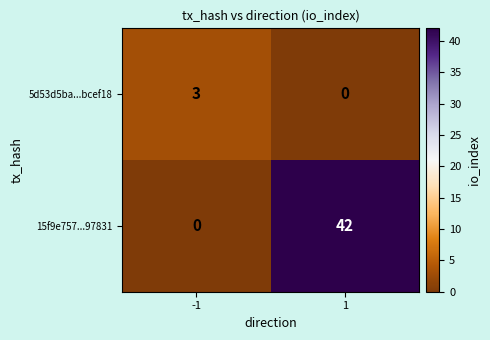

How many categories are shown in the chart?

2